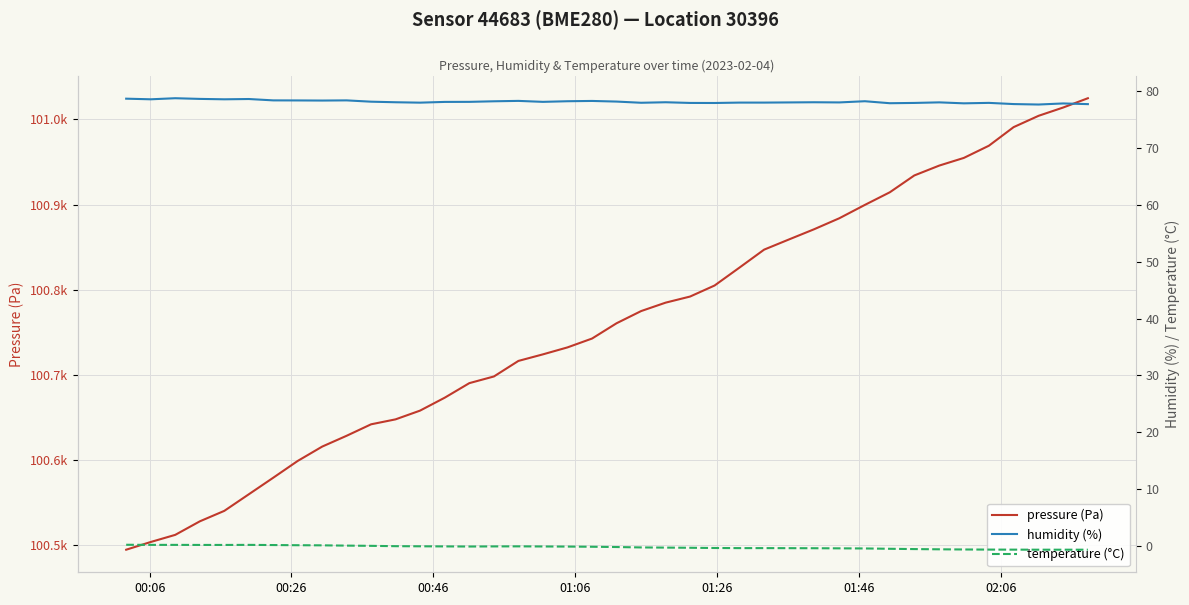

Rank the series by their maximum value, from lowest to highest.

temperature (°C), humidity (%), pressure (Pa)